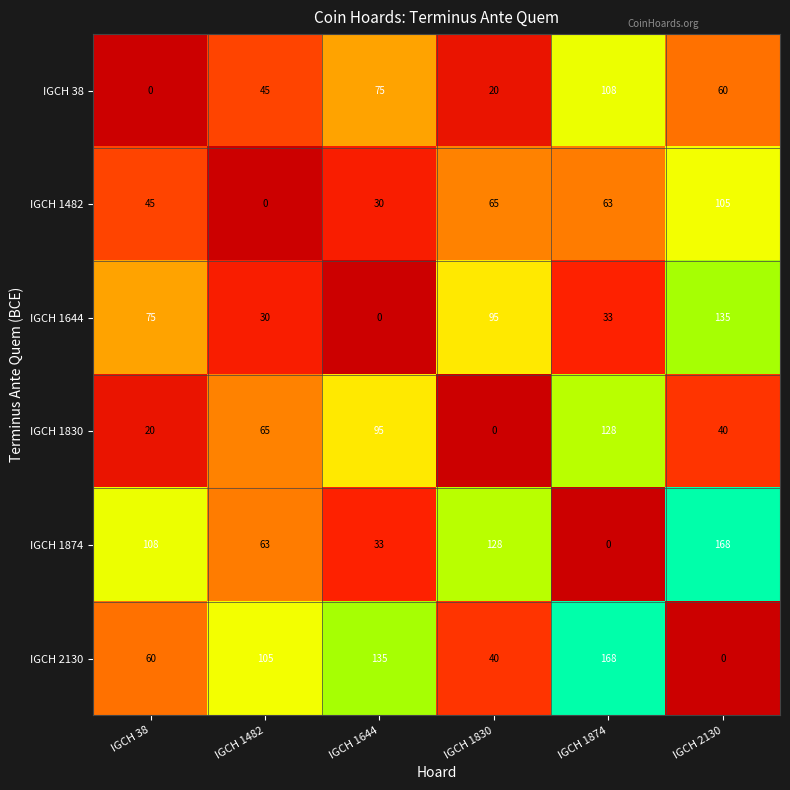

At which label does IGCH 1830 reach its minimum?

IGCH 1830